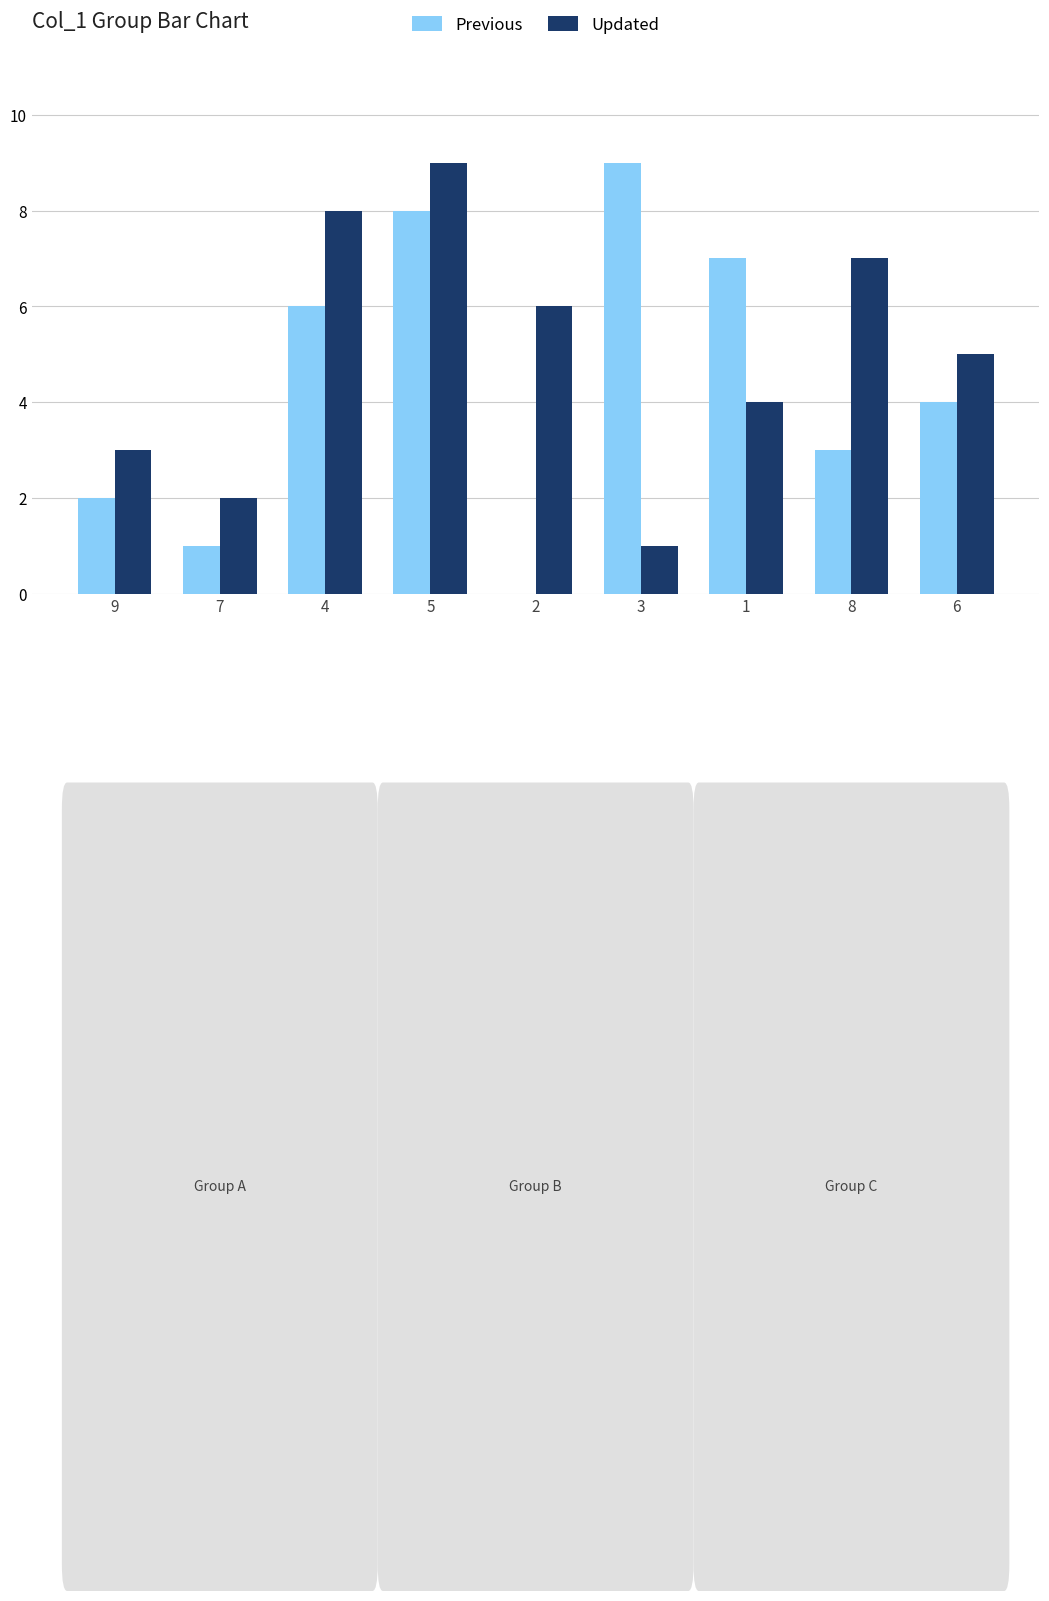

At which category is the sum across all series the highest?

5